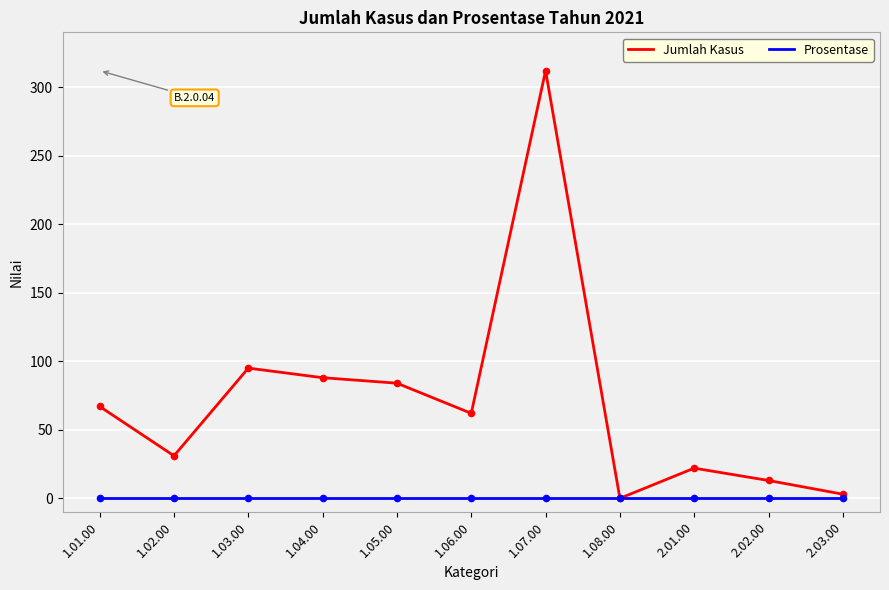

Which series has the largest range (max minus min)?

Jumlah Kasus